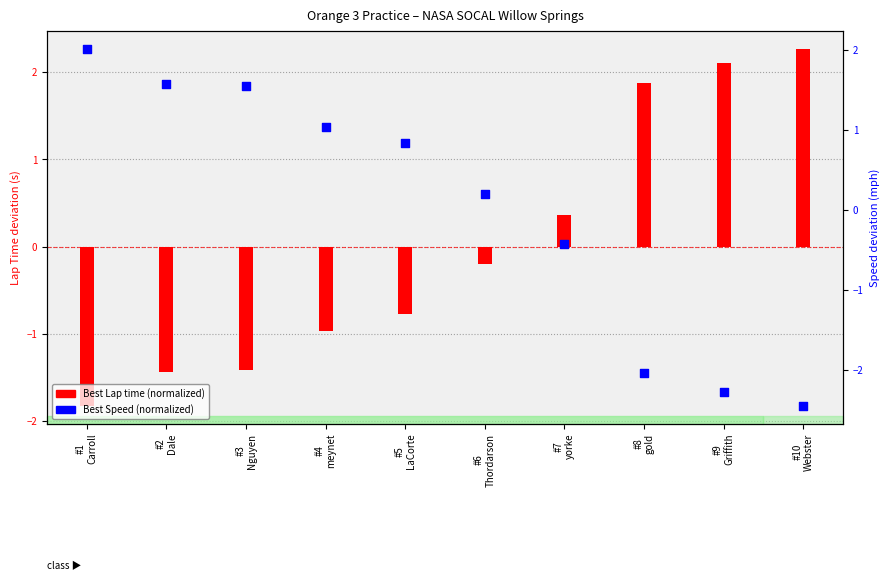

At which category is the sum across all series the highest?

#1
Carroll